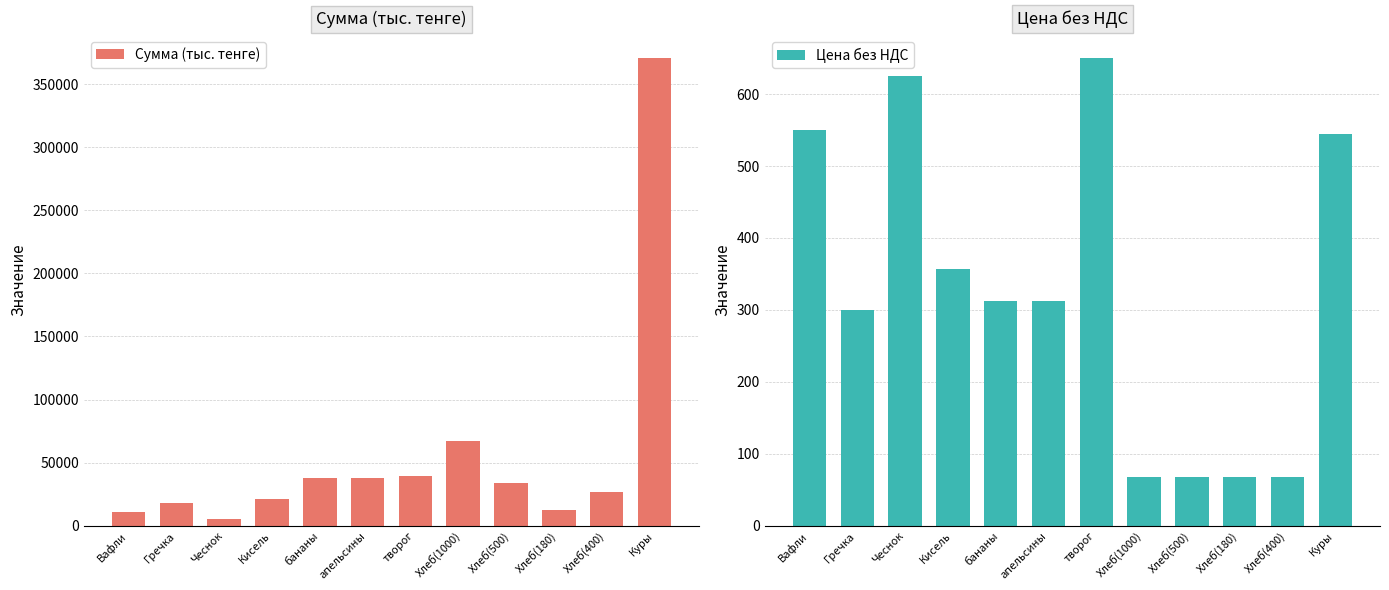

Reading left to right, what are all the values shown in this chart?

Сумма (тыс. тенге): Вафли=11000.0	Гречка=18000.0	Чеснок=5000.0	Кисель=21420.0	бананы=37500.0	апельсины=37500.0	творог=39000.0	Хлеб(1000)=67000.0	Хлеб(500)=33500.0	Хлеб(180)=12060.0	Хлеб(400)=26800.0	Куры=370600.0
Цена без НДС: Вафли=550.0	Гречка=300.0	Чеснок=625.0	Кисель=357.0	бананы=312.5	апельсины=312.5	творог=650.0	Хлеб(1000)=67.0	Хлеб(500)=67.0	Хлеб(180)=67.0	Хлеб(400)=67.0	Куры=545.0